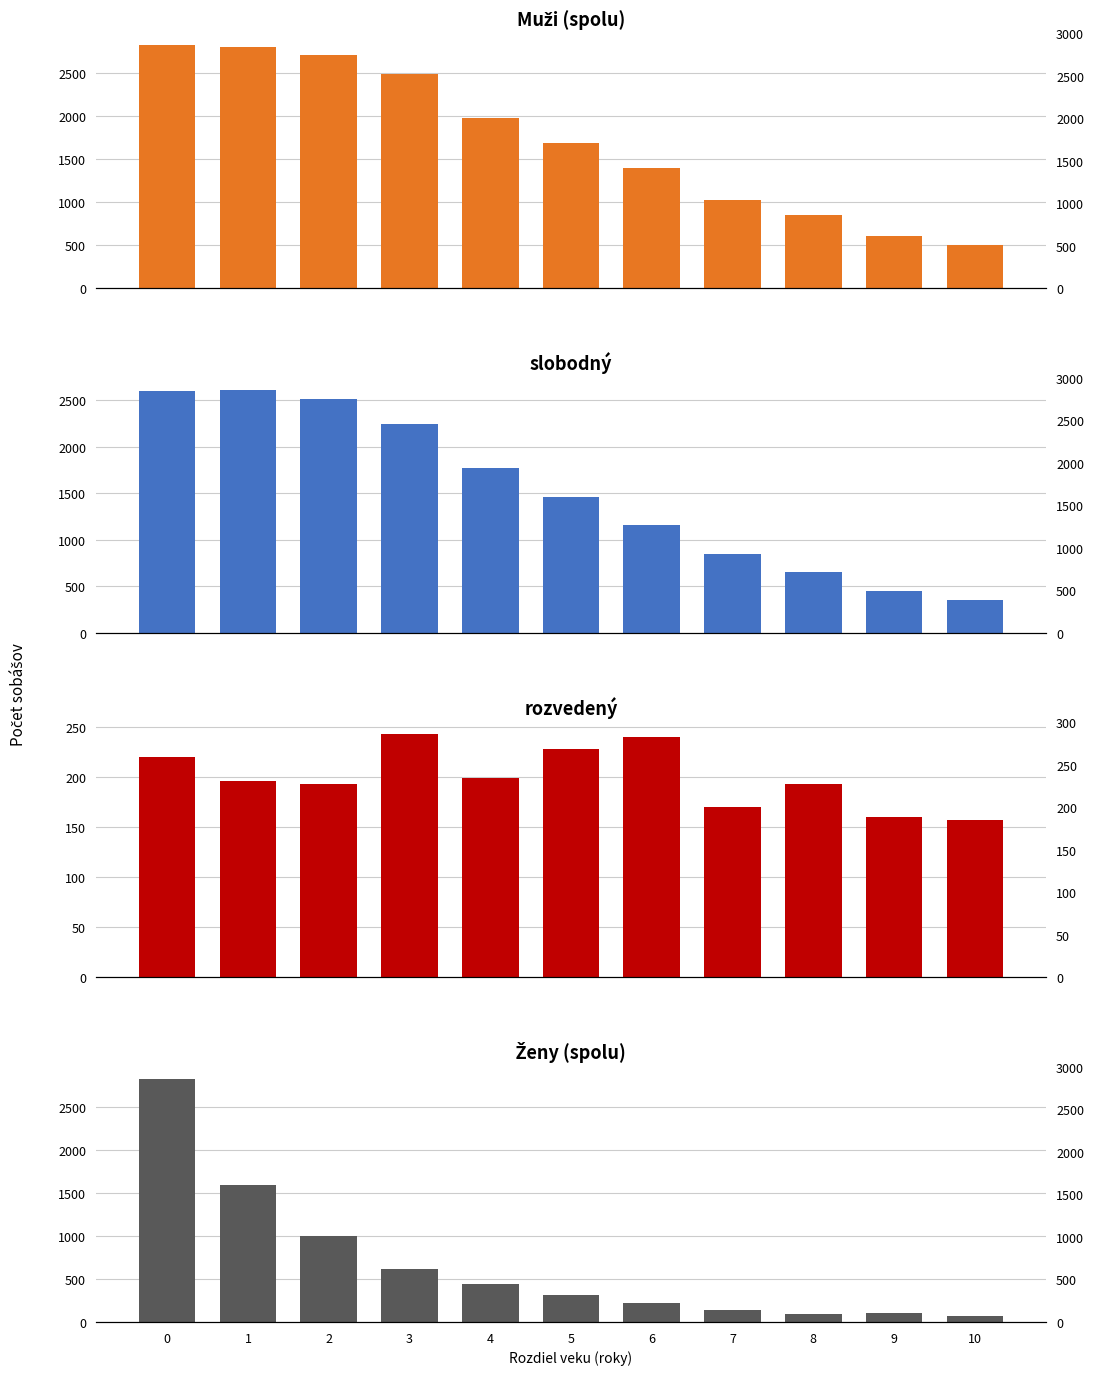

Which series changed the most between 5 and 9?

Muži (spolu)